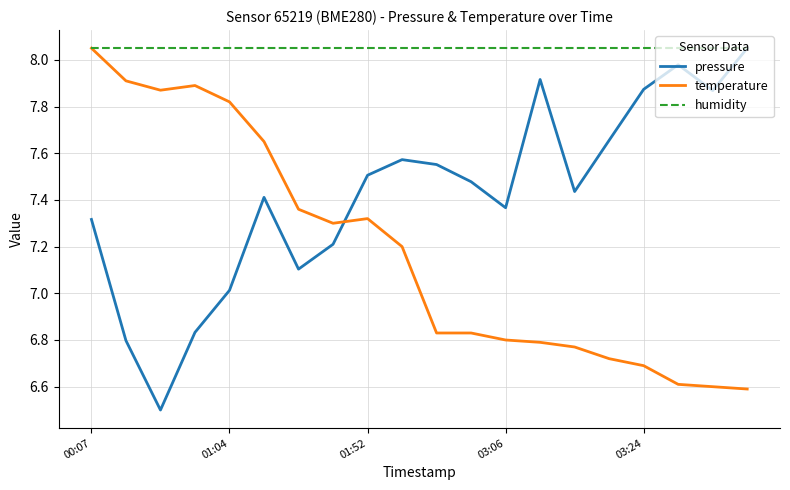

Which series ends up on top after the final intersection of pressure and temperature?

pressure